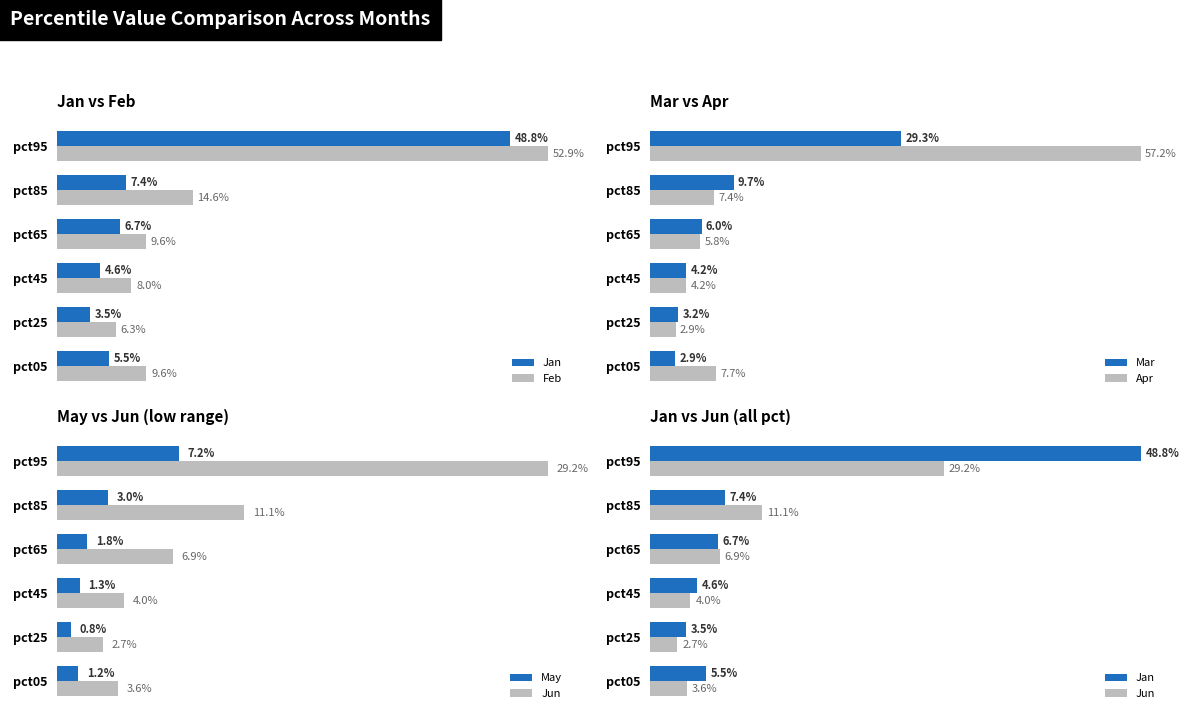

Which series has the largest range (max minus min)?

Apr